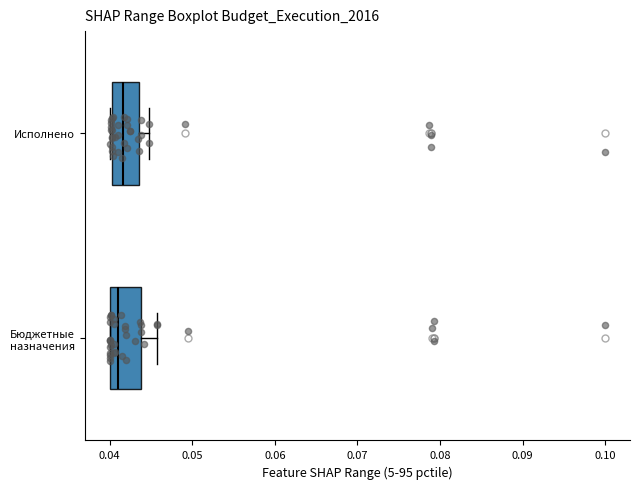

Where is the right edge of the box for Исполнено on the x-axis? The values are not printed on the chart, so give them approximately, as read against the axis.

0.044